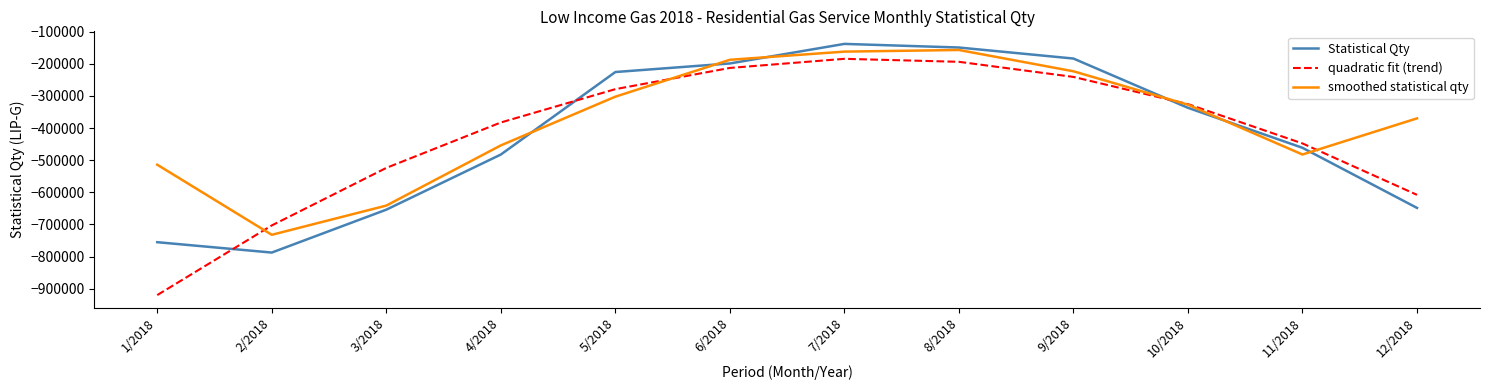

What are all the series names shown in the legend?

Statistical Qty, quadratic fit (trend), smoothed statistical qty